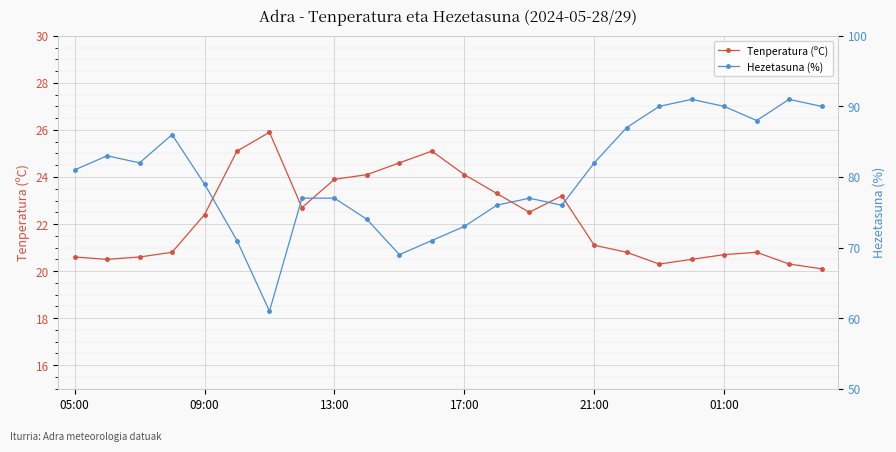

Is it true that Tenperatura (ºC) equals 29.4 at 05:00?

False